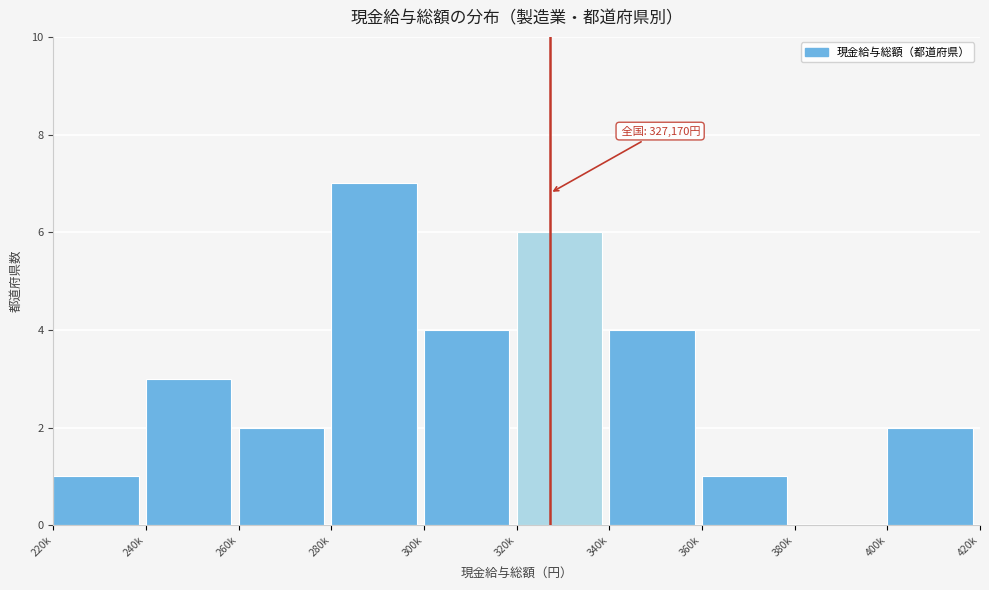

Reading left to right, extract all data points from this chart.

220k=1	240k=3	260k=2	280k=7	300k=4	320k=6	340k=4	360k=1	380k=0	400k=2